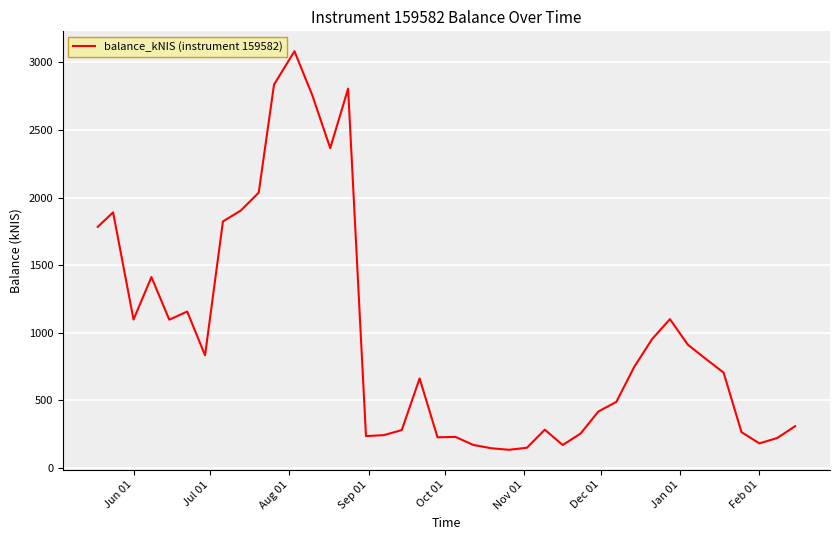

Count the number of categories in the chart.

40